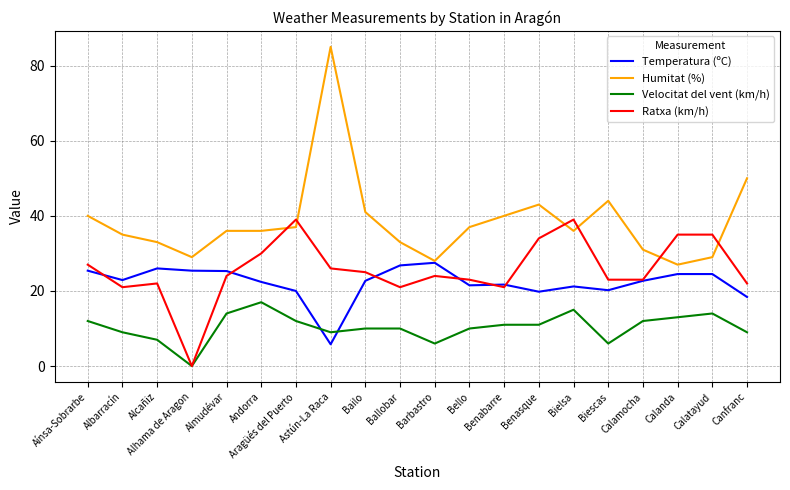

Where does the Humitat (%) series first go above 36?

Aínsa-Sobrarbe